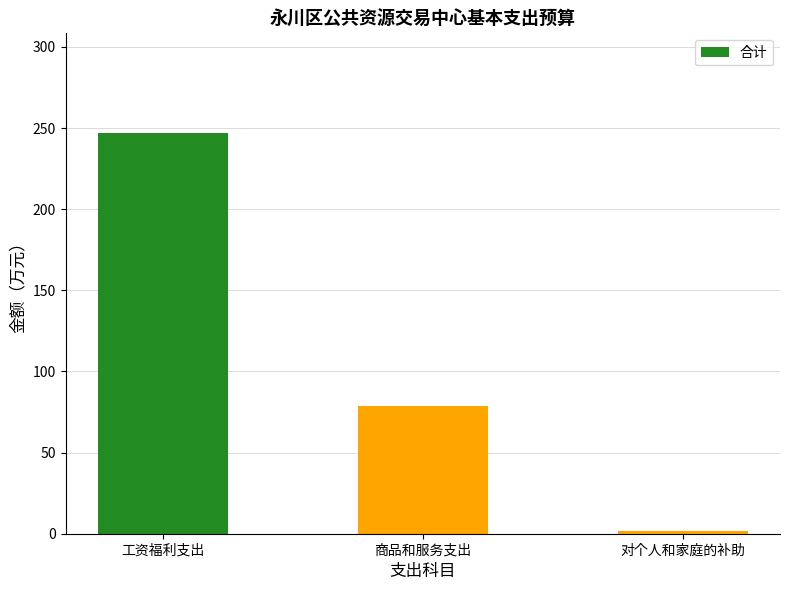

Reading left to right, transcribe all the data shown in this chart.

246.7	78.6	1.5